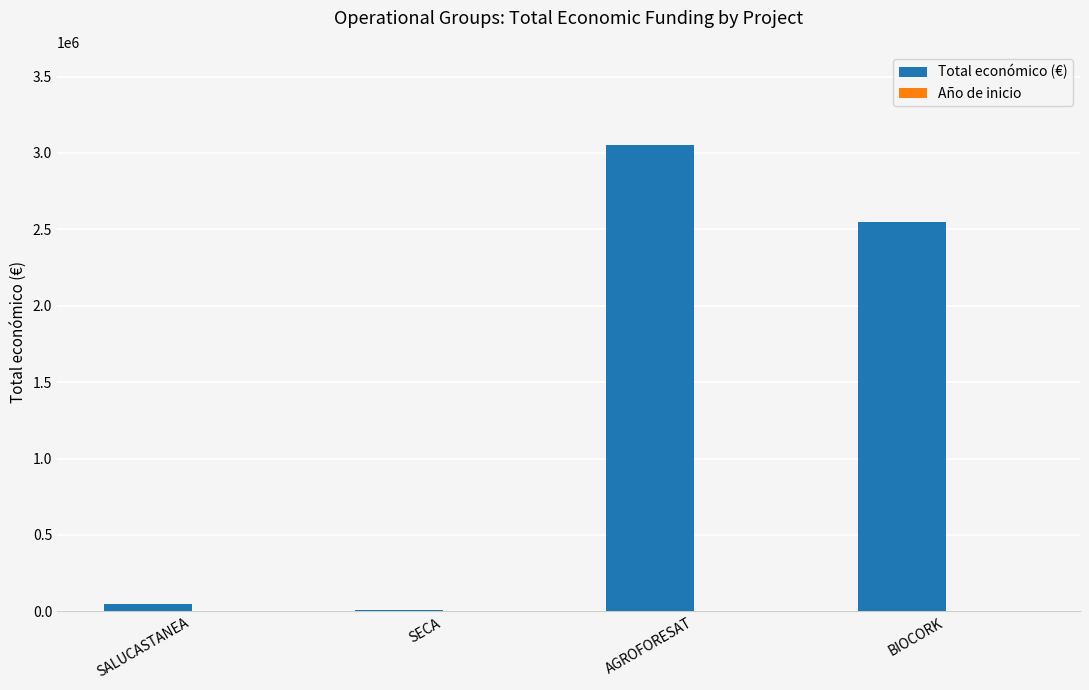

At which category does the chart reach its peak across all series?

AGROFORESAT